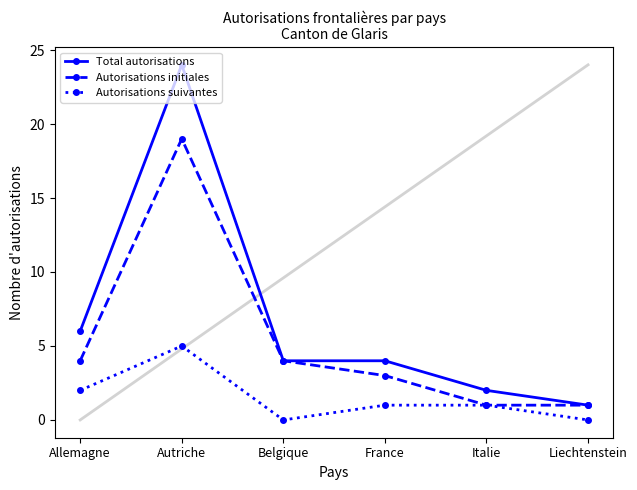

Which category has the highest value in the Autorisations initiales series?

Autriche